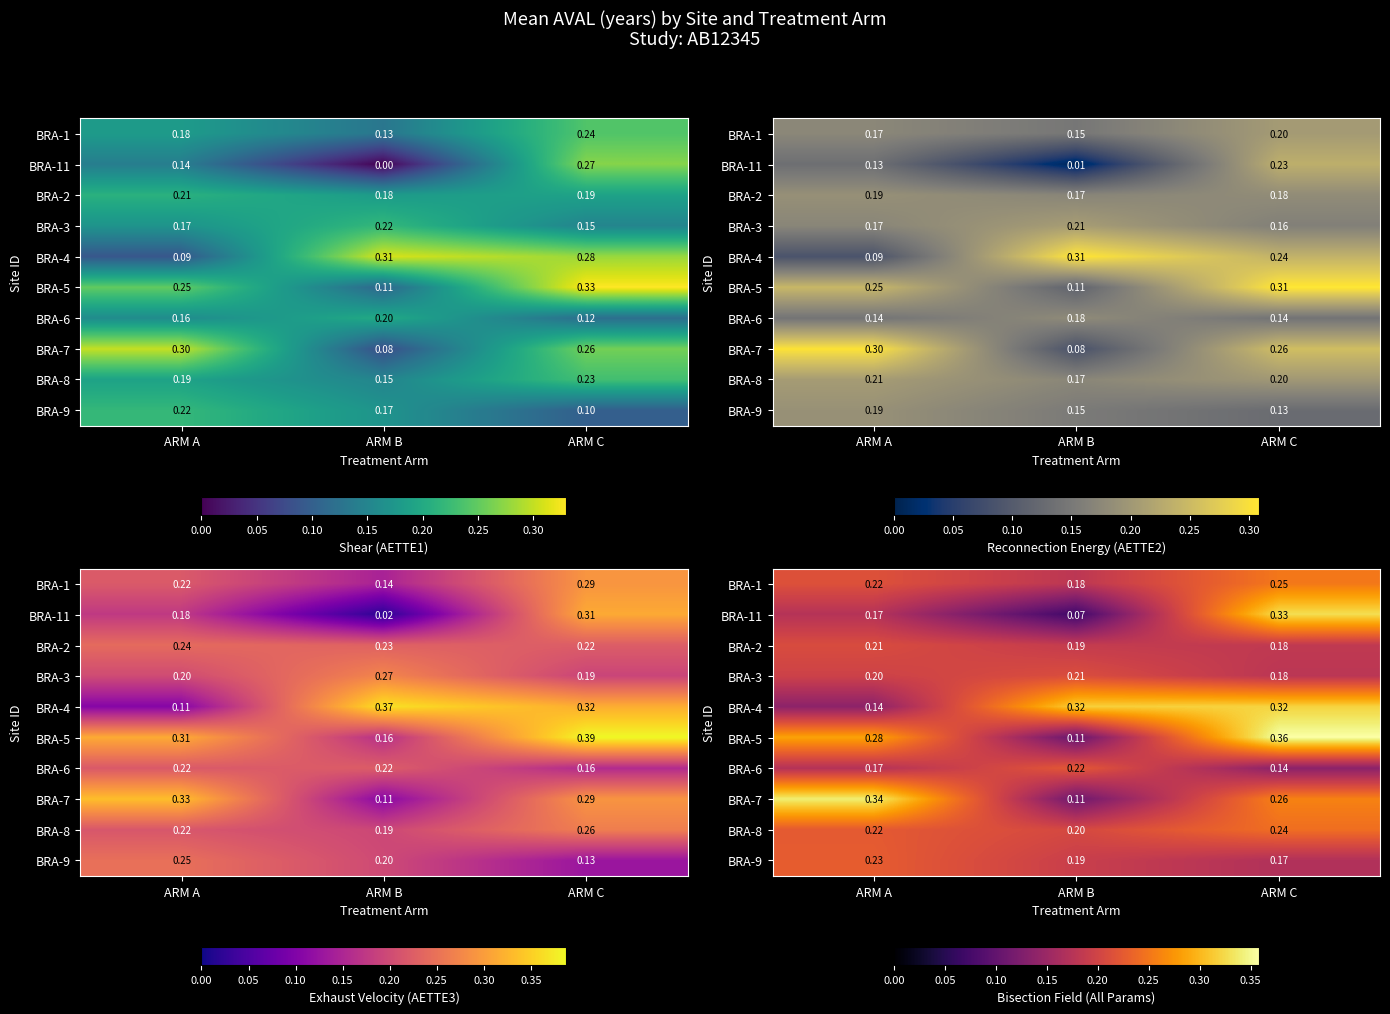

Where is BRA-3 nearest to the value 0?

ARM C